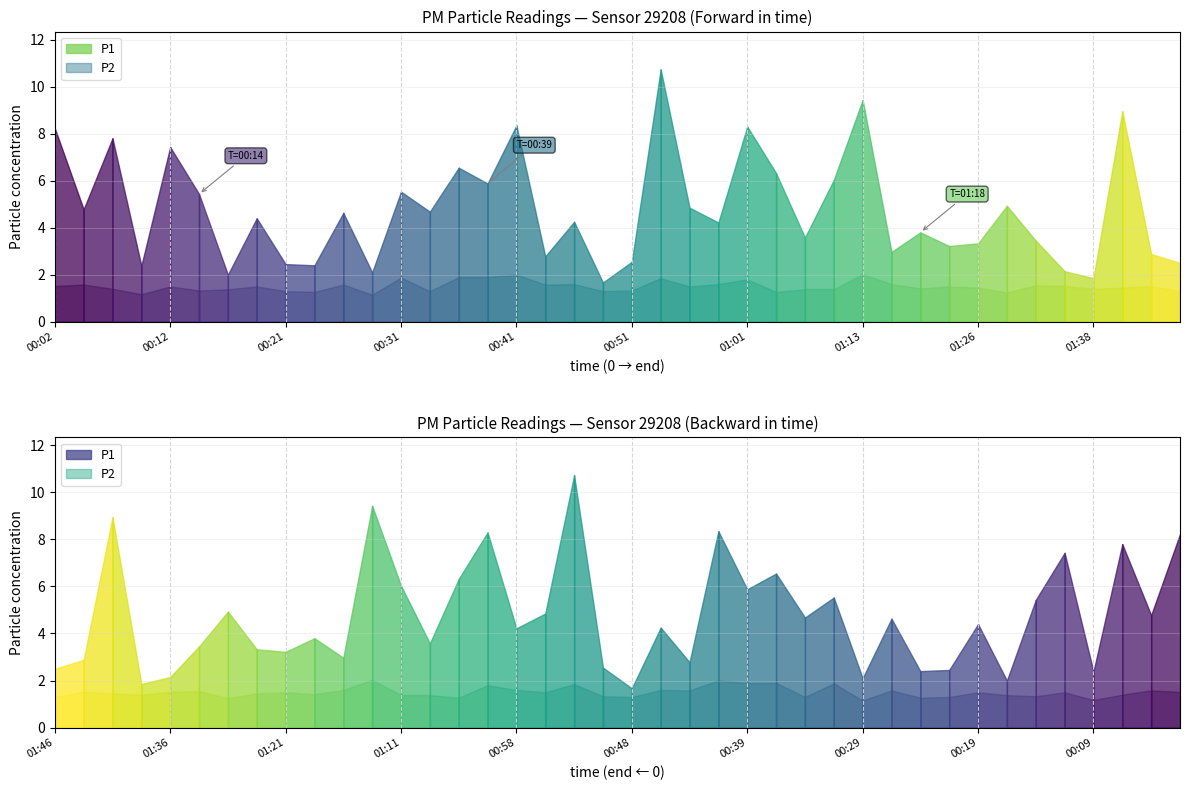

How many series are shown in this chart?

2